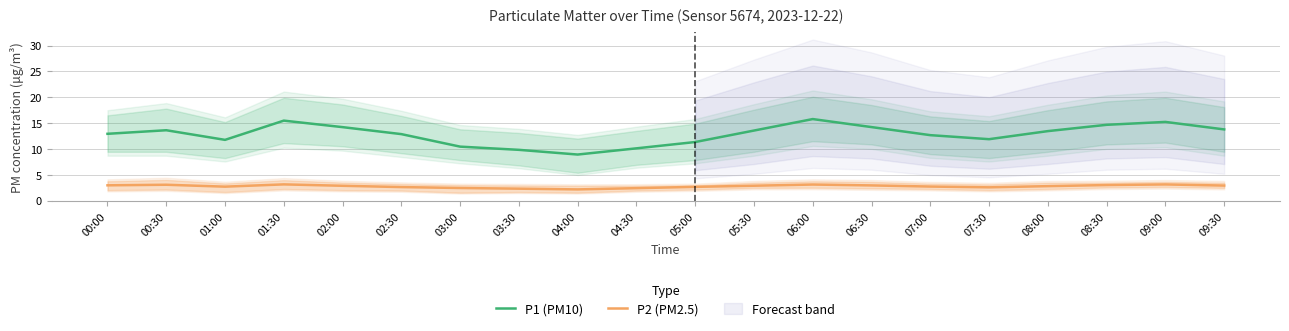

What is the label of the 13th point from the left?

06:00